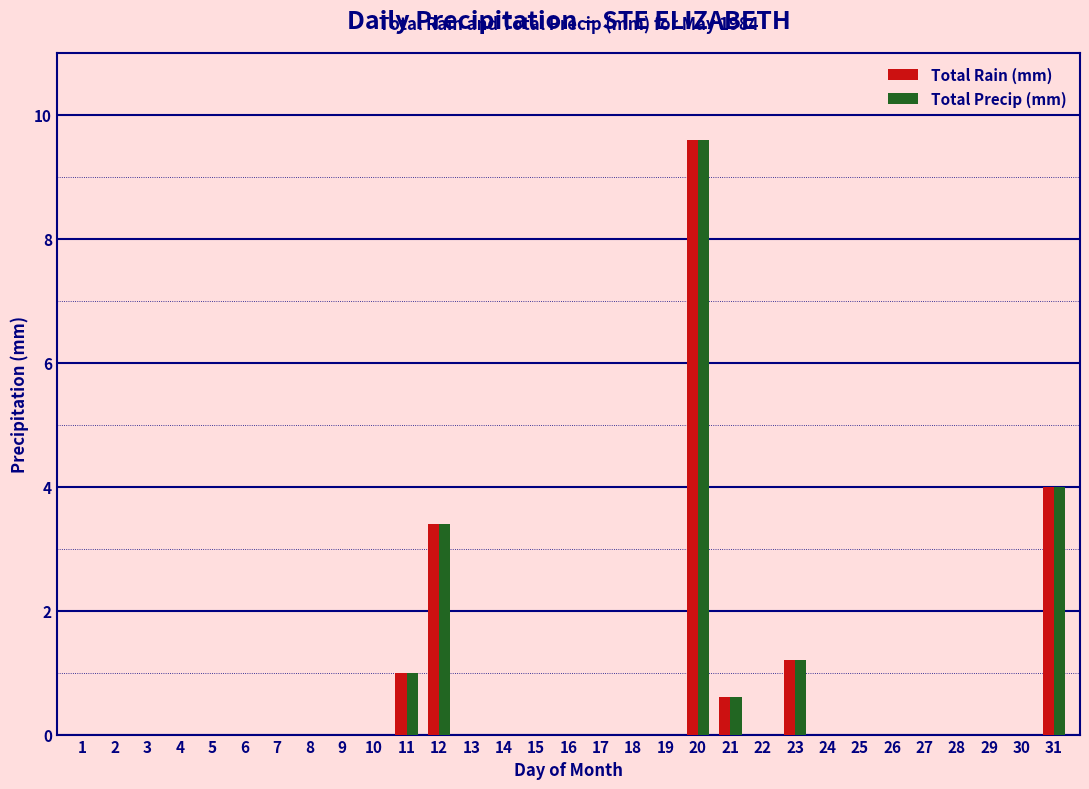

What is the sum of all Total Precip (mm) values?

19.8